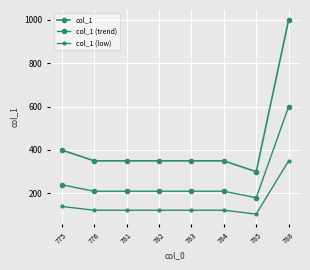

Is it true that col_1 (low) equals 183.3 at 788?

False